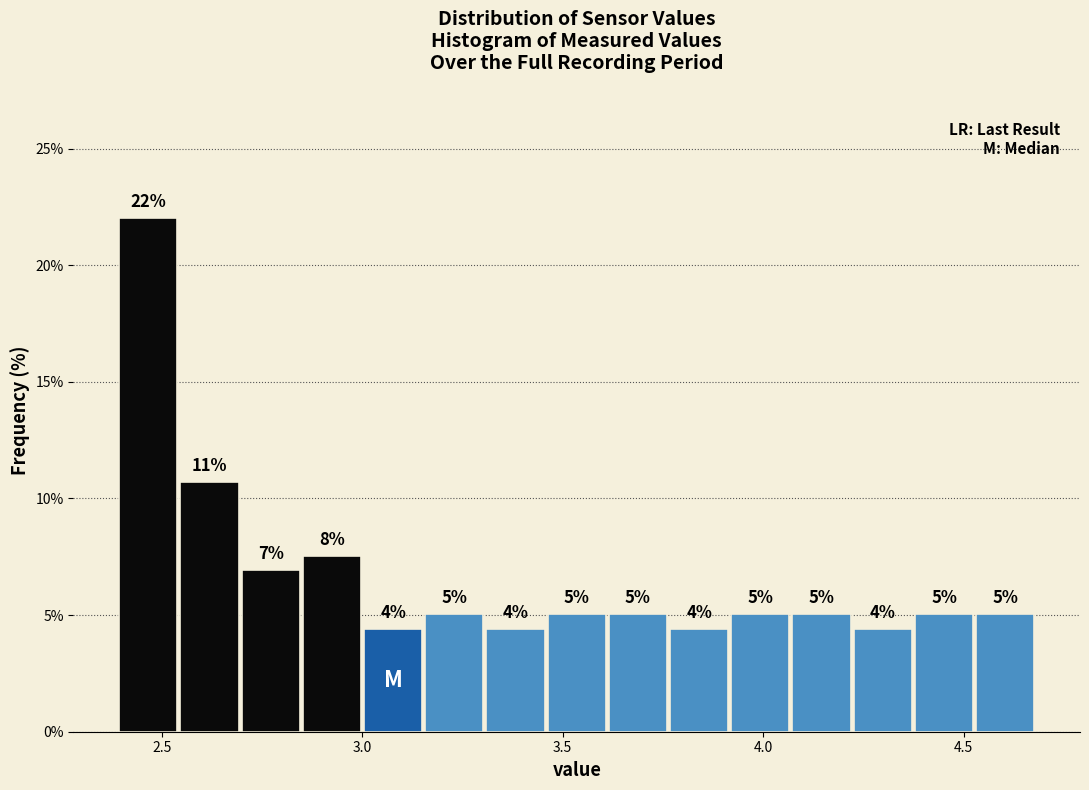

Read against the x-axis, roughly where is the centre of the tallest bar?

2.45